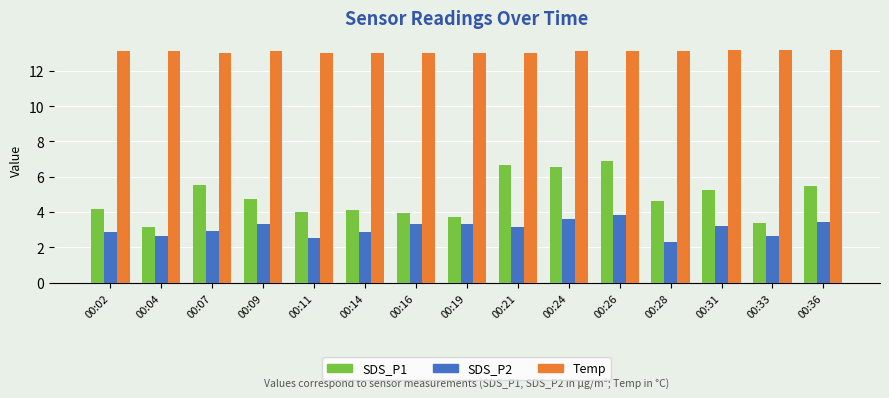

Which series has the largest range (max minus min)?

SDS_P1